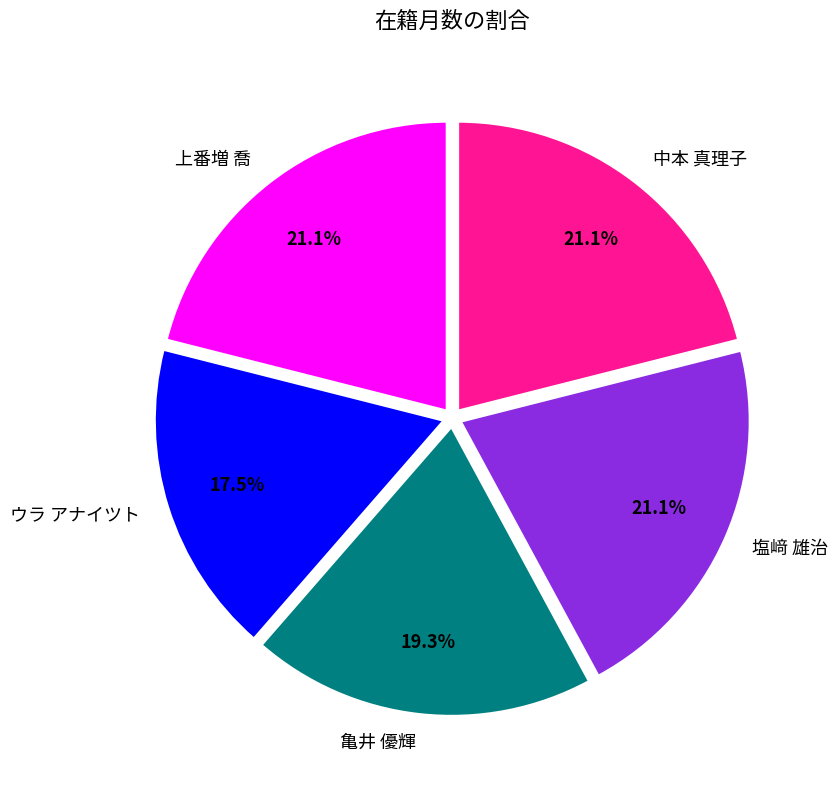

To the nearest percent, what portion does 塩﨑 雄治 represent?

21%